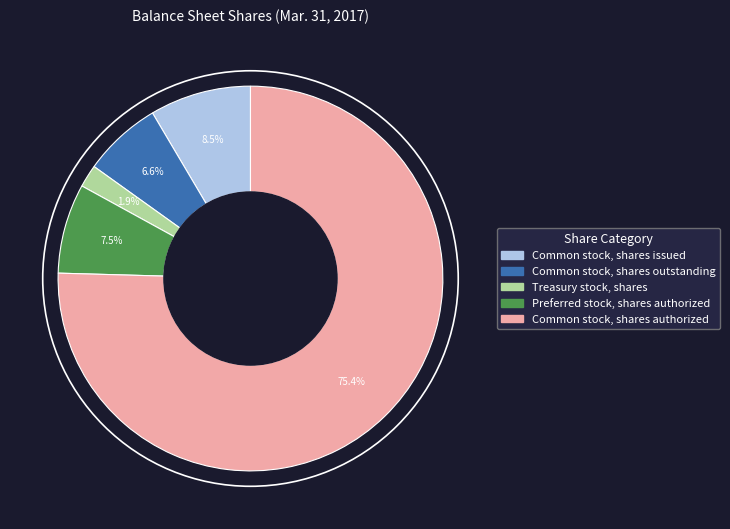

What percentage do Common stock, shares outstanding and Treasury stock, shares together represent?

8.5%